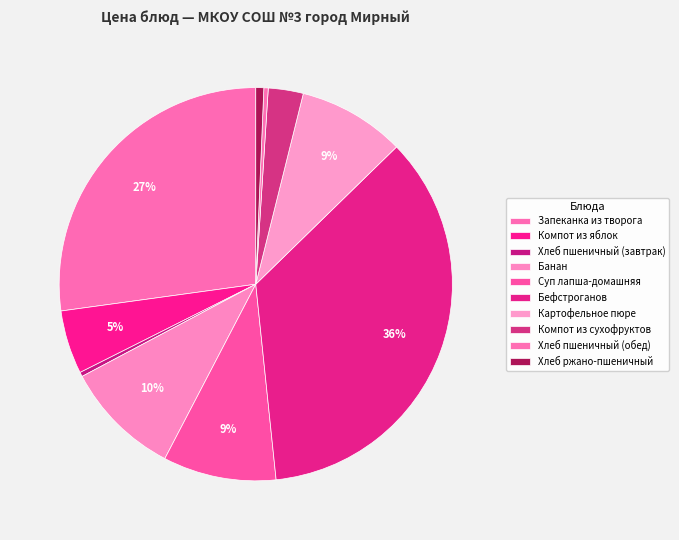

How many slices are in this pie chart?

10